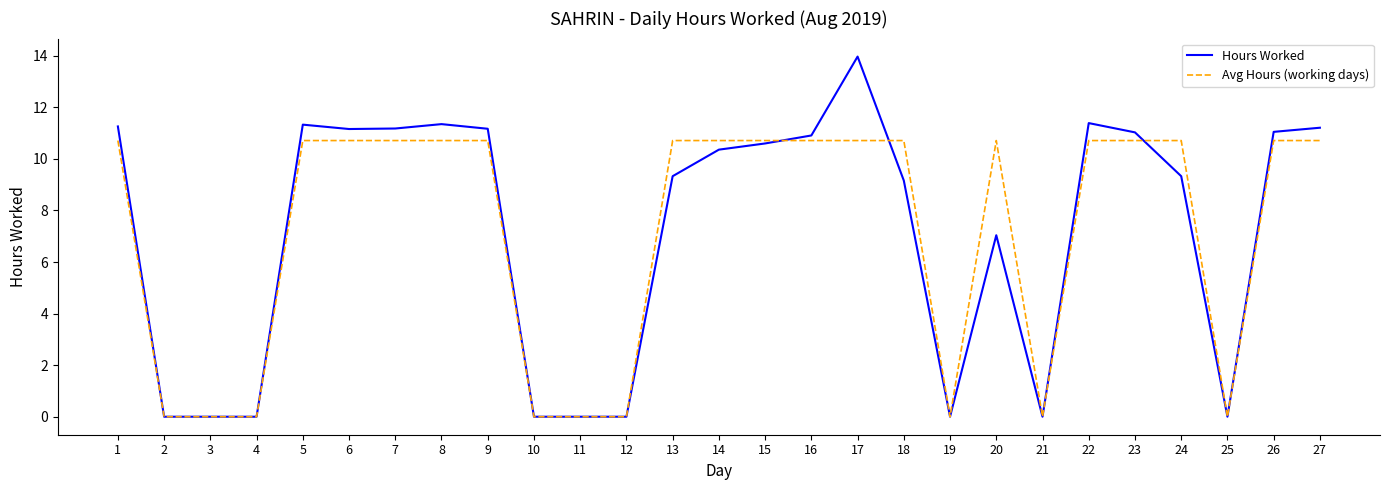

How many lines are shown in the chart?

2